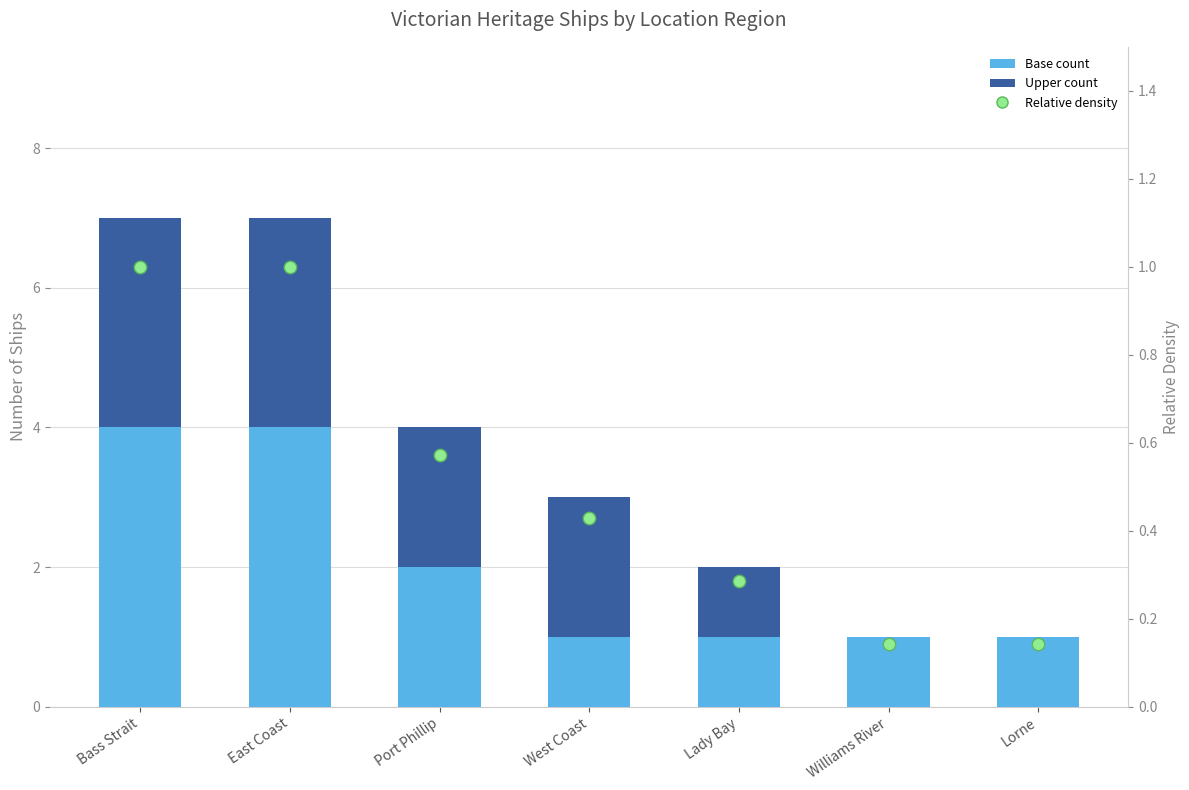

At how many categories does at least one series exceed 1?

4